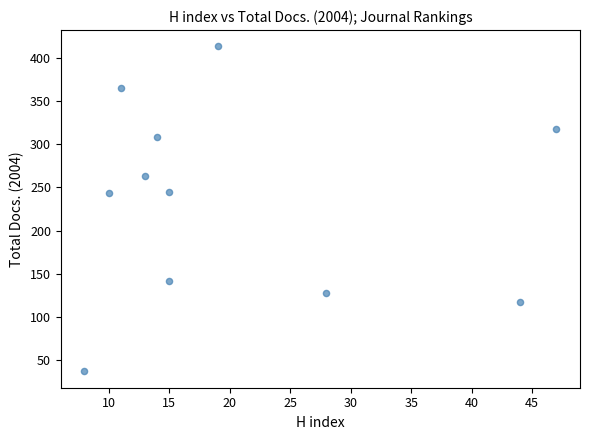

What is the average Y value?

234